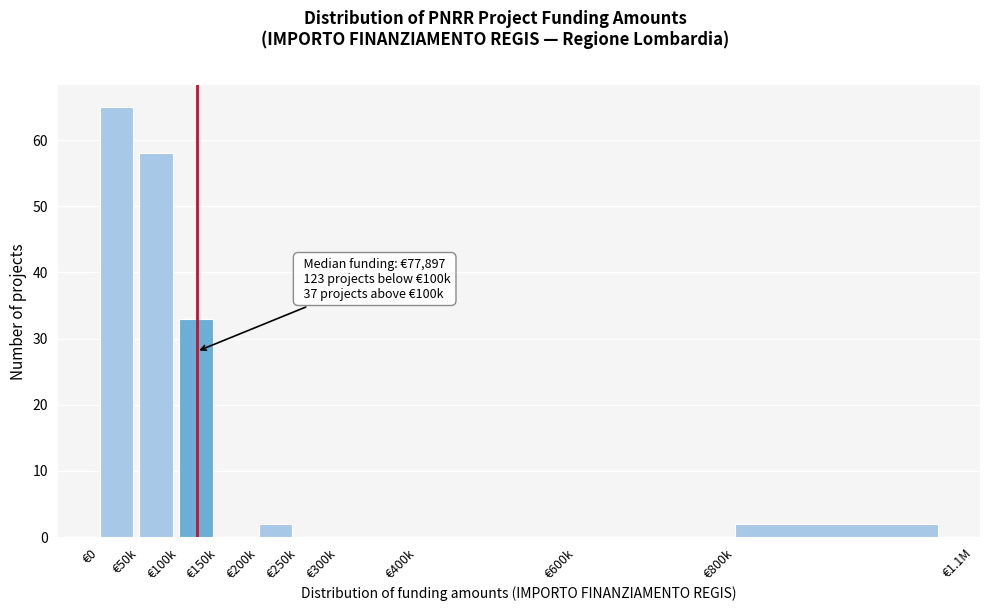

Reading right to left, extract all data points from this chart.

€800k=2	€600k=0	€400k=0	€300k=0	€250k=0	€200k=2	€150k=0	€100k=33	€50k=58	€0=65